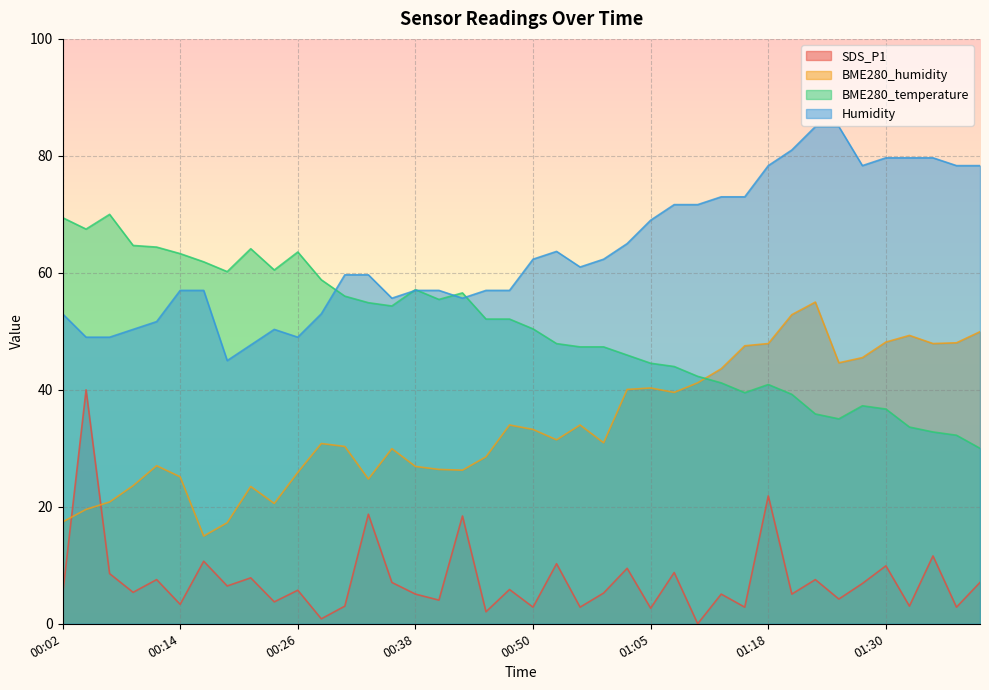

True or false: SDS_P1 has a value of 5.1 at 01:13.

True